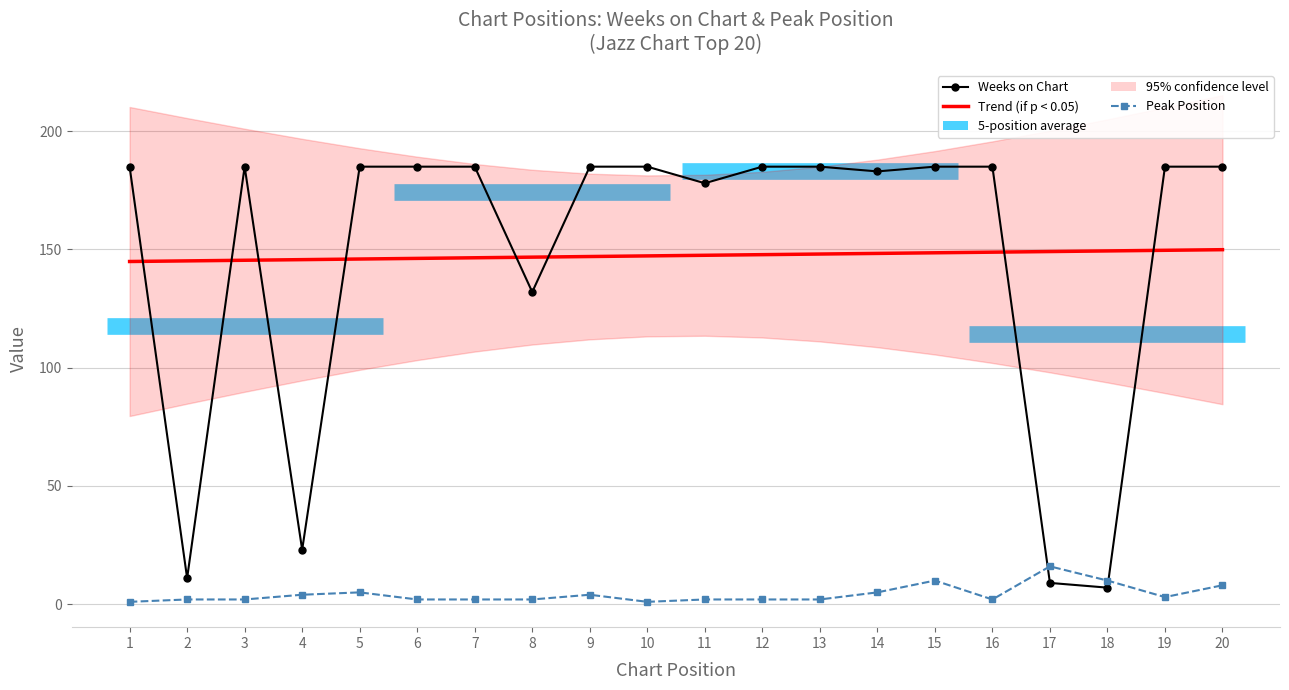

How many distinct data groups are displayed?

2